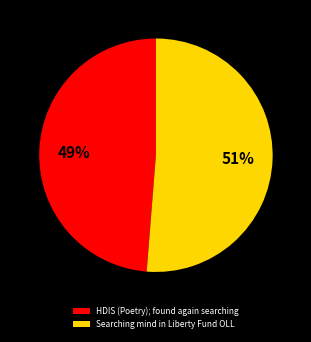

To the nearest percent, what is the average slice percentage?

50%